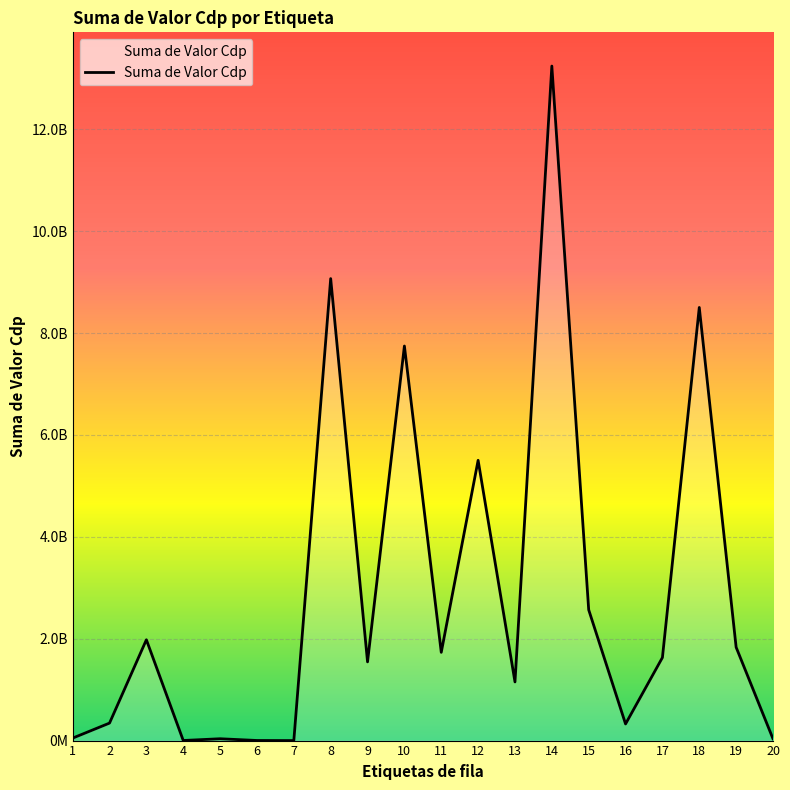

Does the chart have visible grid lines?

Yes